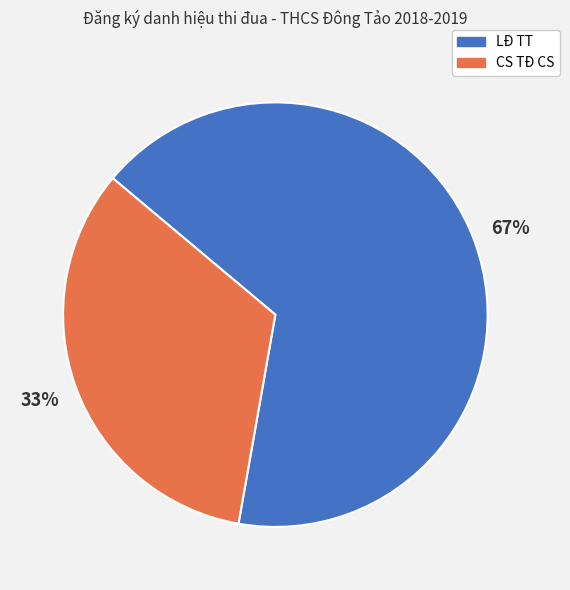

Approximately how many times larger is the value at LĐ TT compared to CS TĐ CS?

2.0